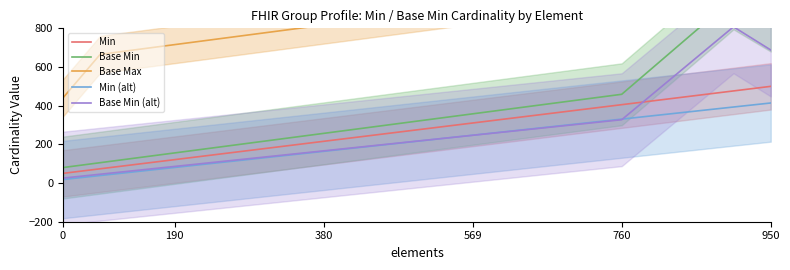

Does the chart have visible grid lines?

No